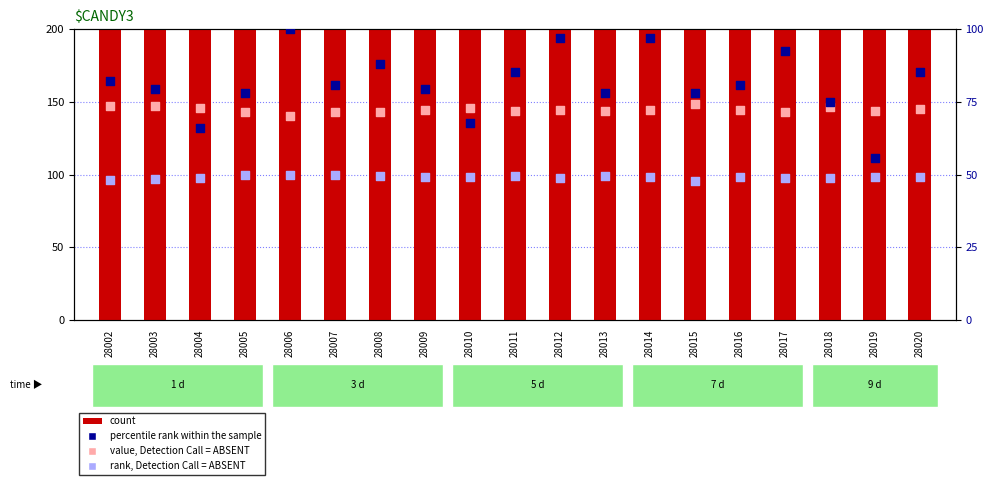

At which category is the sum across all series the highest?

28017